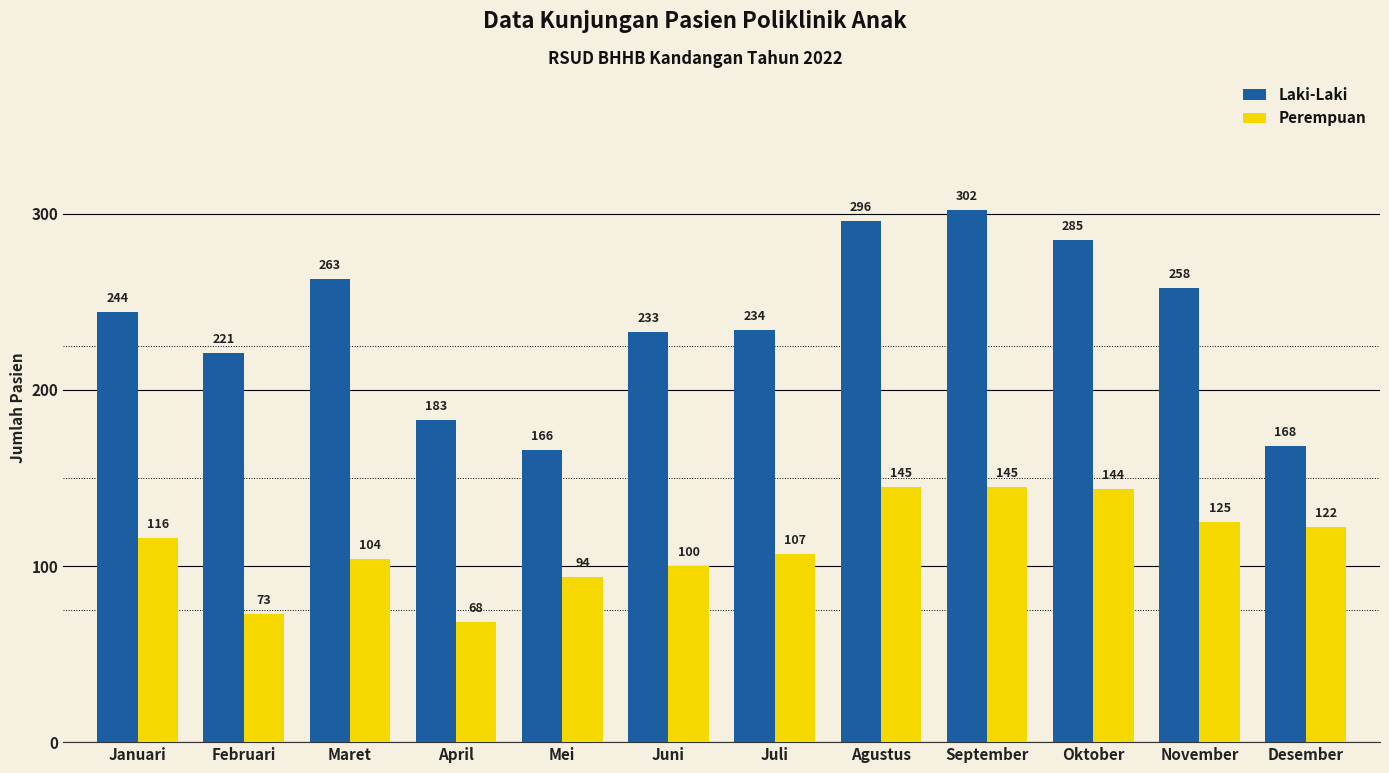

What is the sum of all Laki-Laki values?

2853